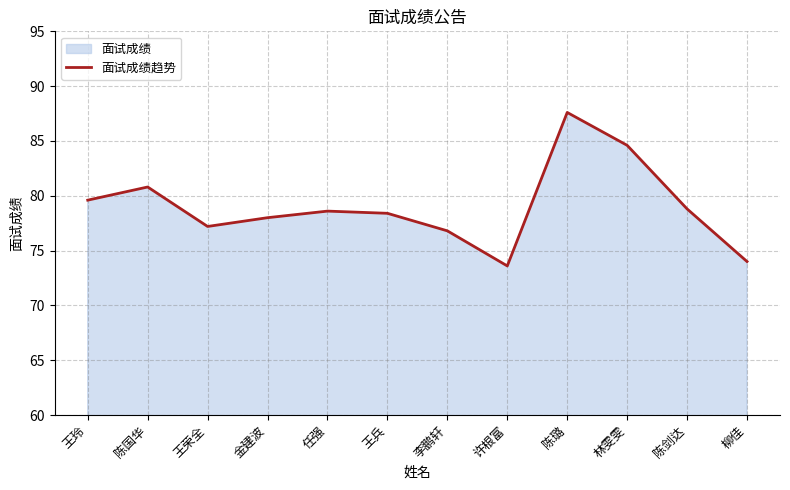

What is the change in value from 陈国华 to 林雯雯?

+3.8